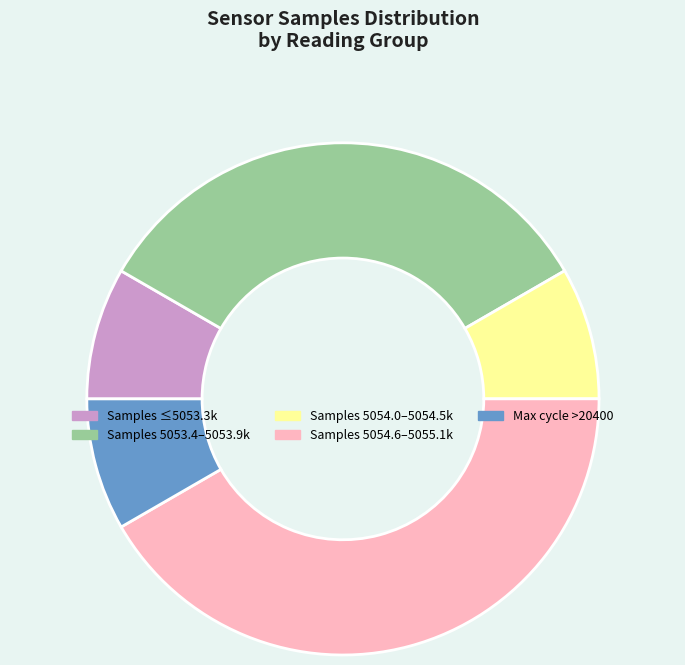

How many slices are in this pie chart?

5